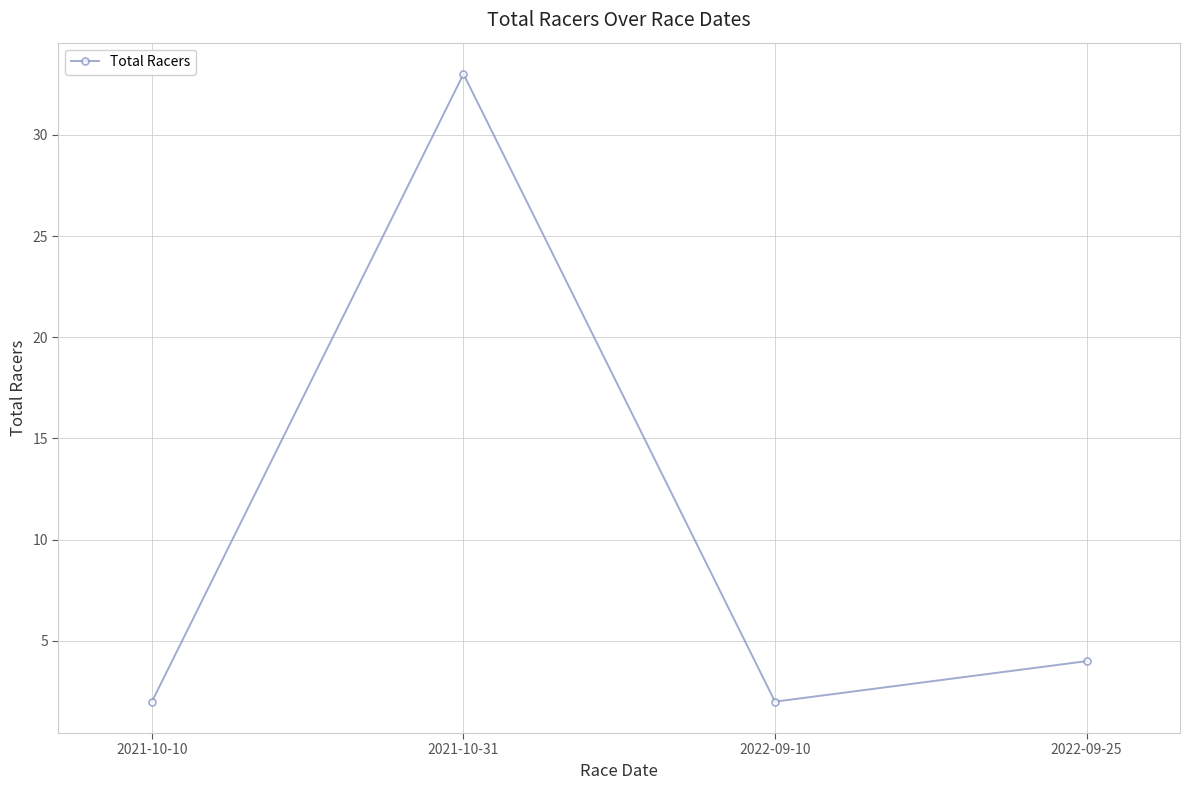

Approximately how many times larger is the value at 2021-10-31 compared to 2021-10-10?

16.5